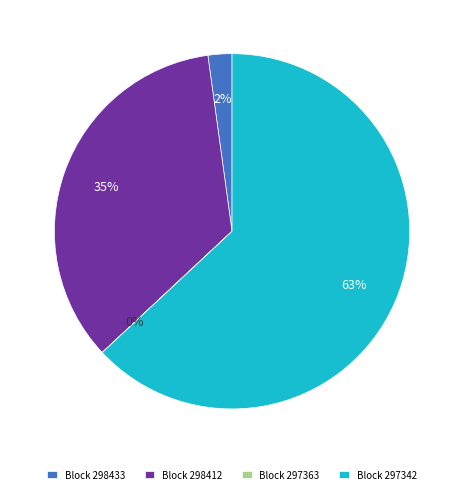

To the nearest percent, what portion does Block 298412 represent?

35%